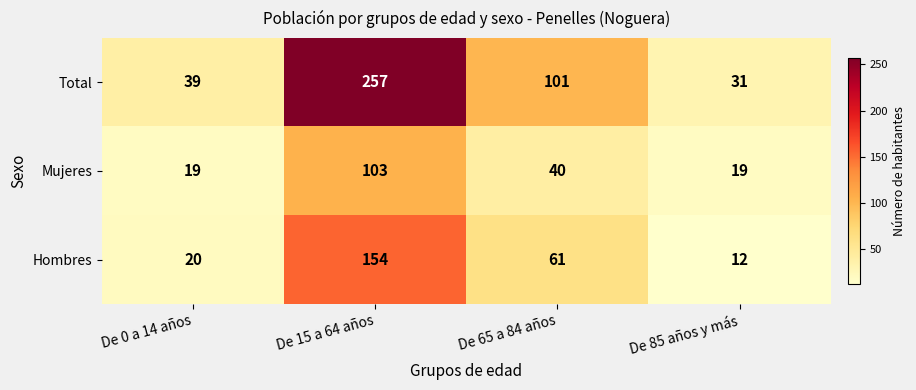

Between De 15 a 64 años and De 85 años y más, which series saw the biggest shift?

Total